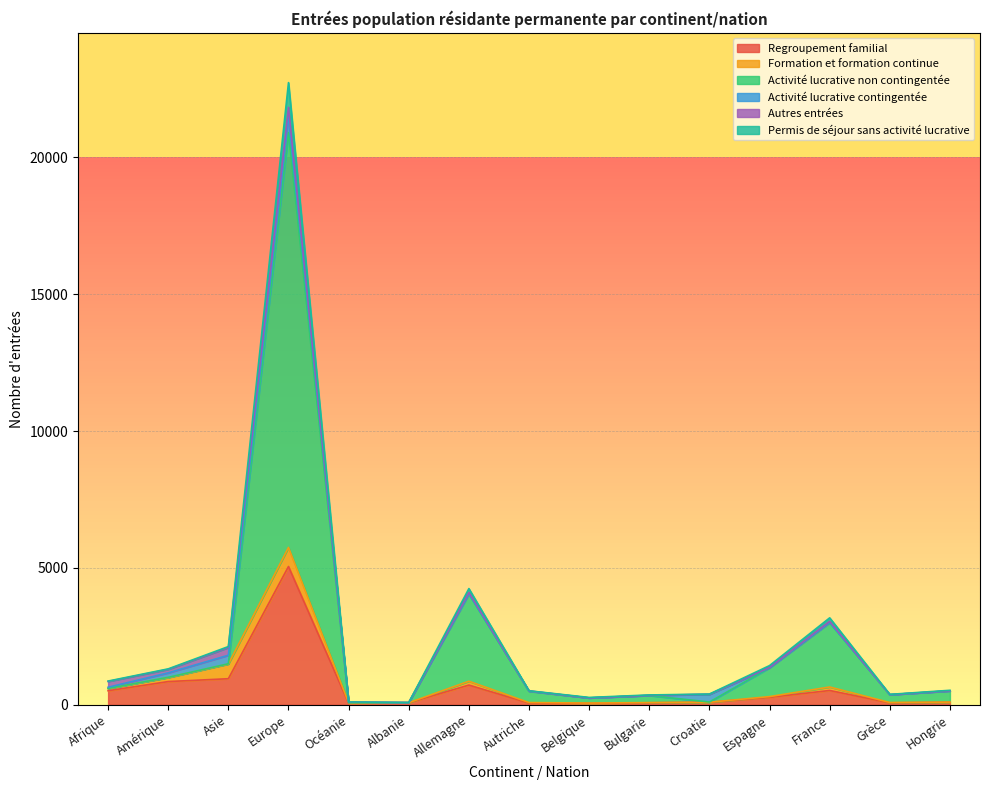

Which category has the highest value in the Regroupement familial series?

Europe